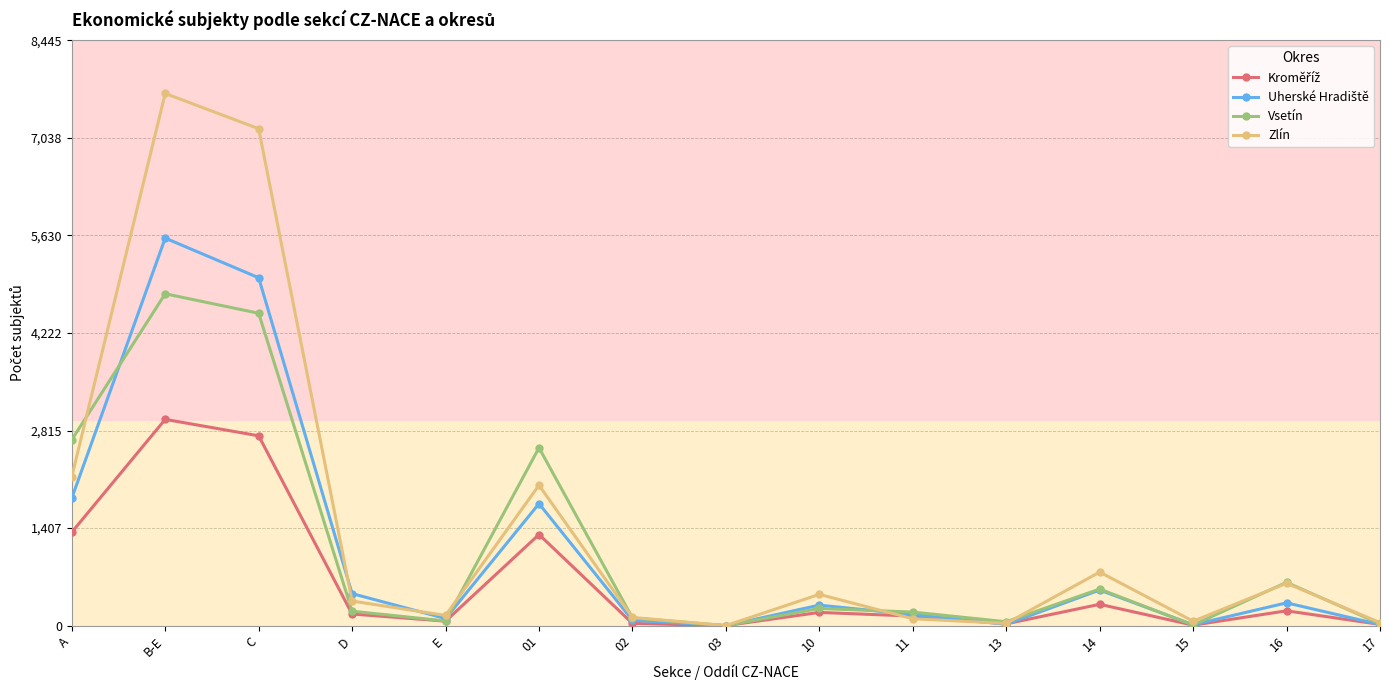

Which series changed the most between A and 02?

Vsetín